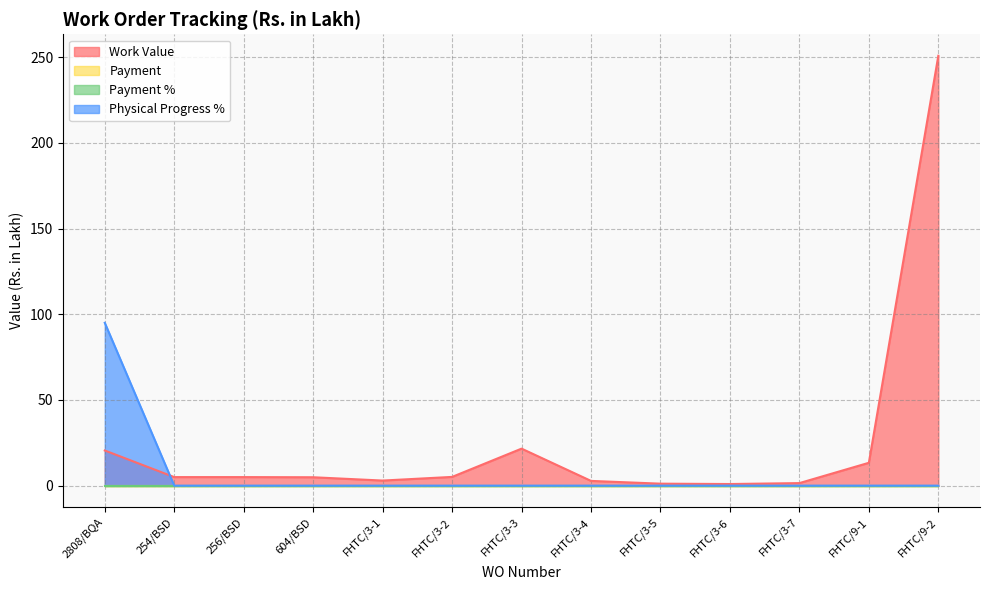

Which series changed the most between FHTC/3-5 and FHTC/9-2?

Work Value